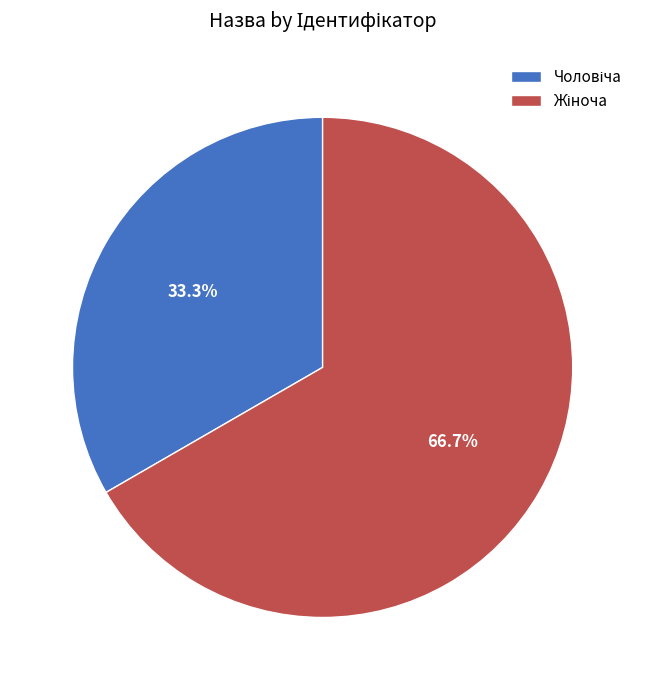

To the nearest percent, what is the average slice percentage?

50%